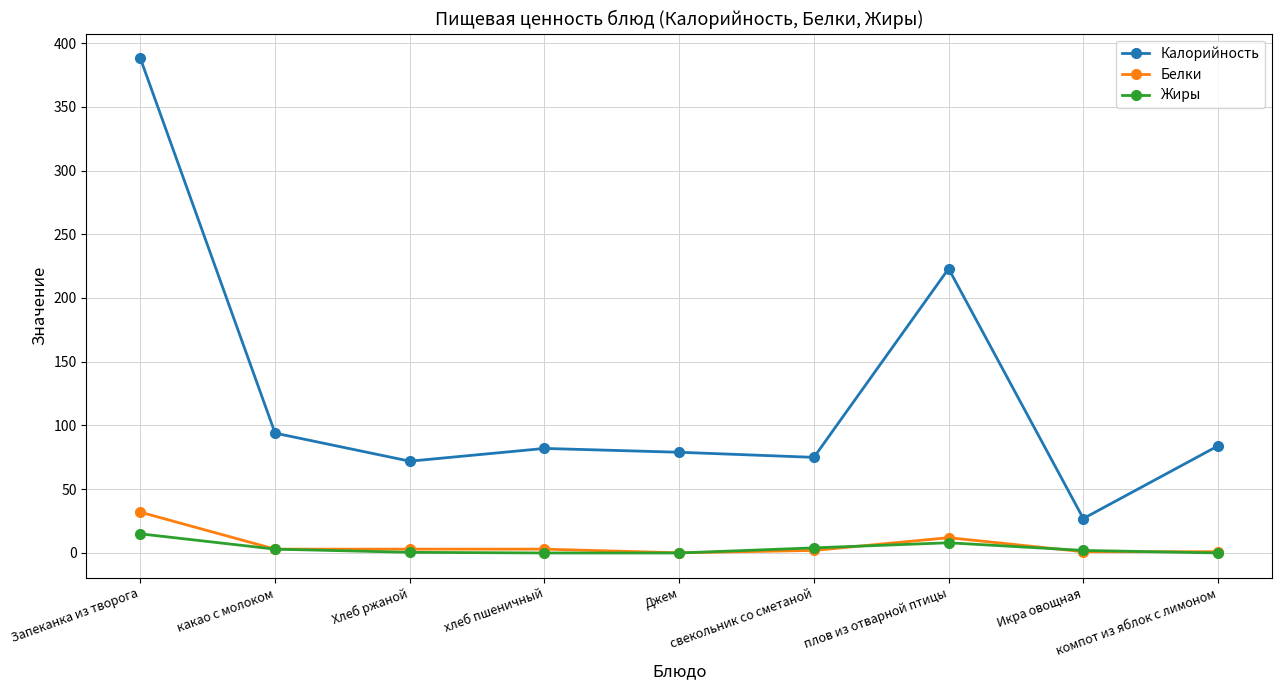

At how many categories does at least one series exceed 239?

1